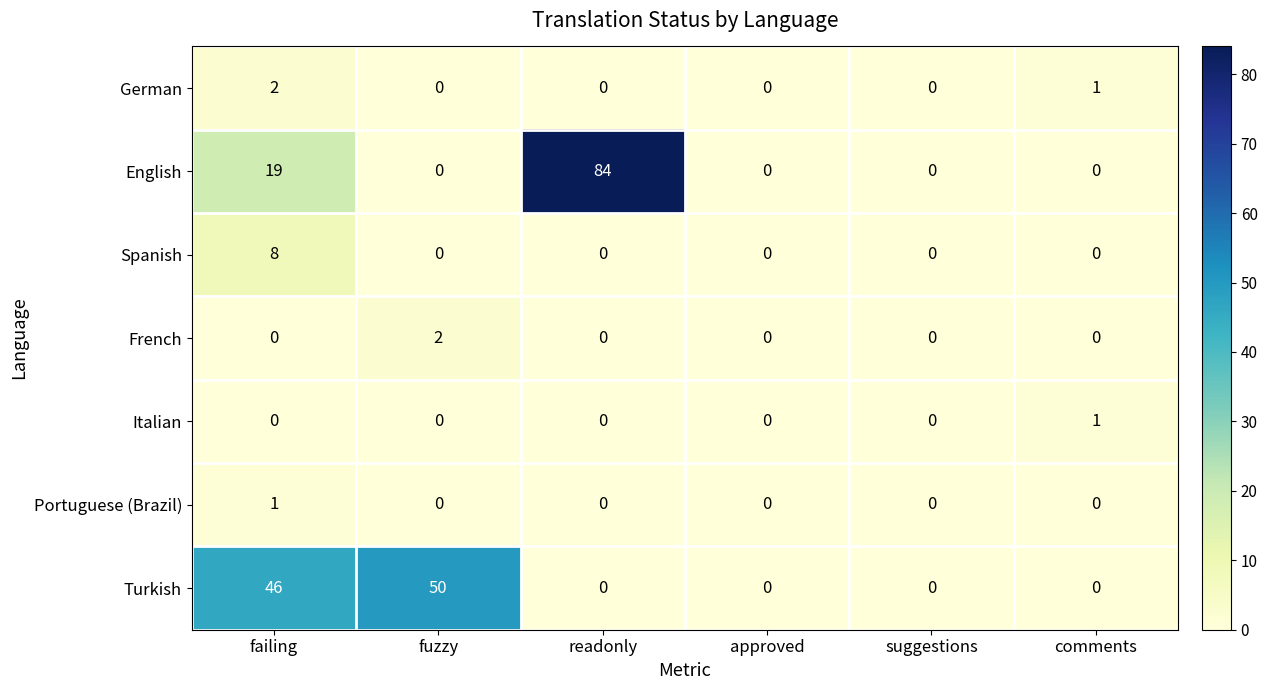

What is the total value across all series at comments?

2